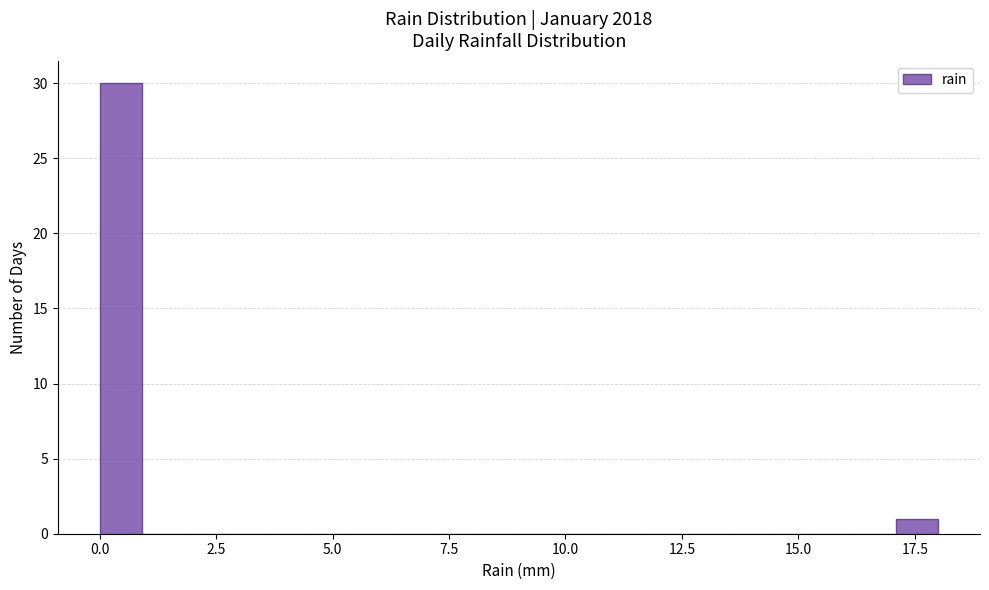

Read against the x-axis, roughly where is the centre of the tallest bar?

0.5